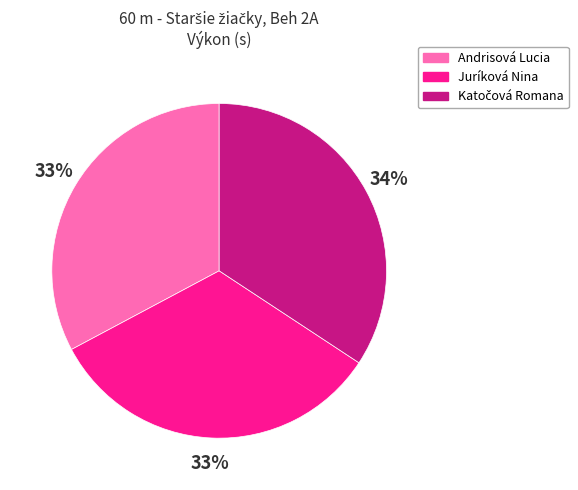

To the nearest percent, what percentage of the pie is Andrisová Lucia?

33%